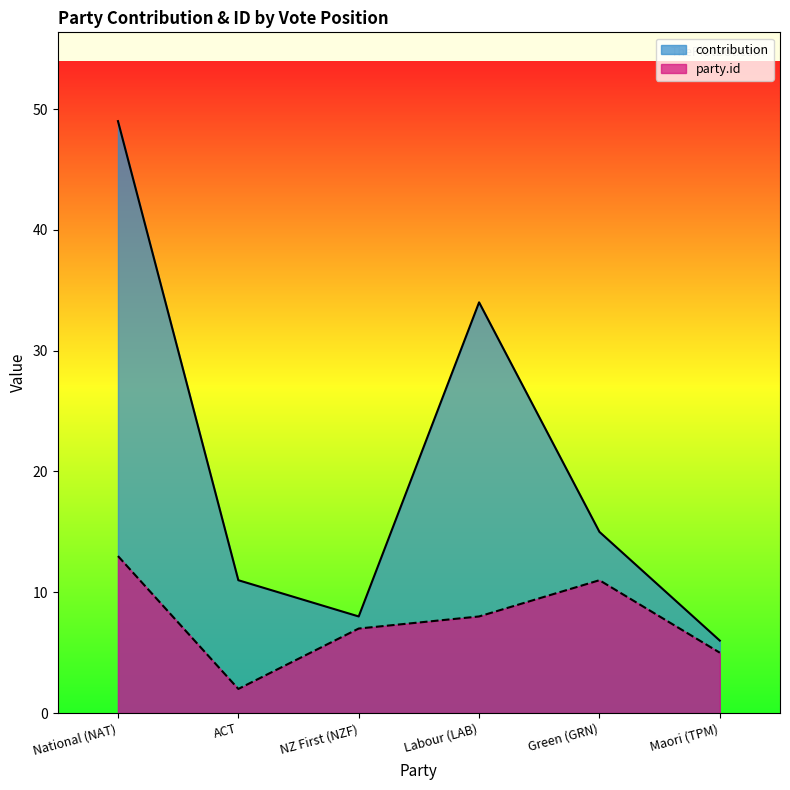

How many lines are shown in the chart?

2